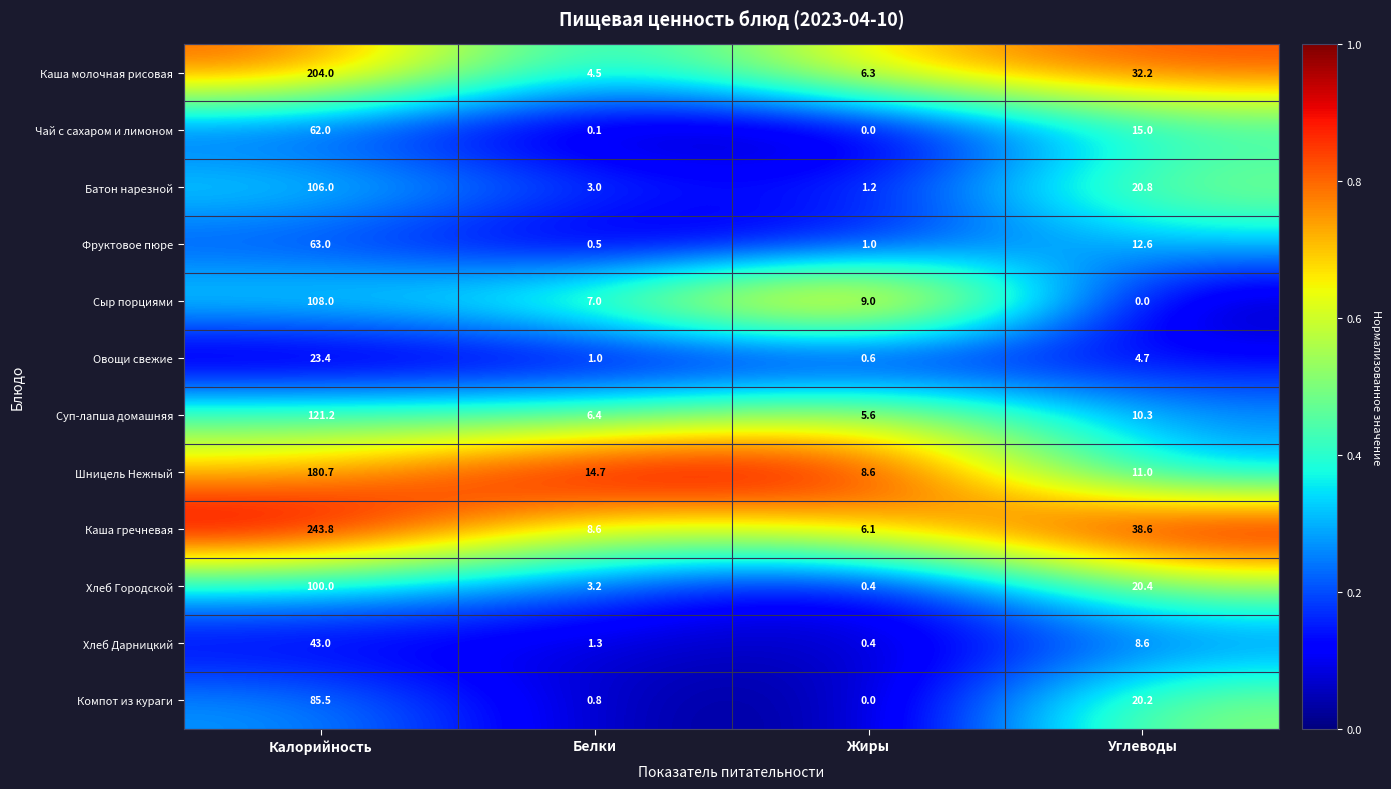

At which label is Компот из кураги closest to 42?

Углеводы